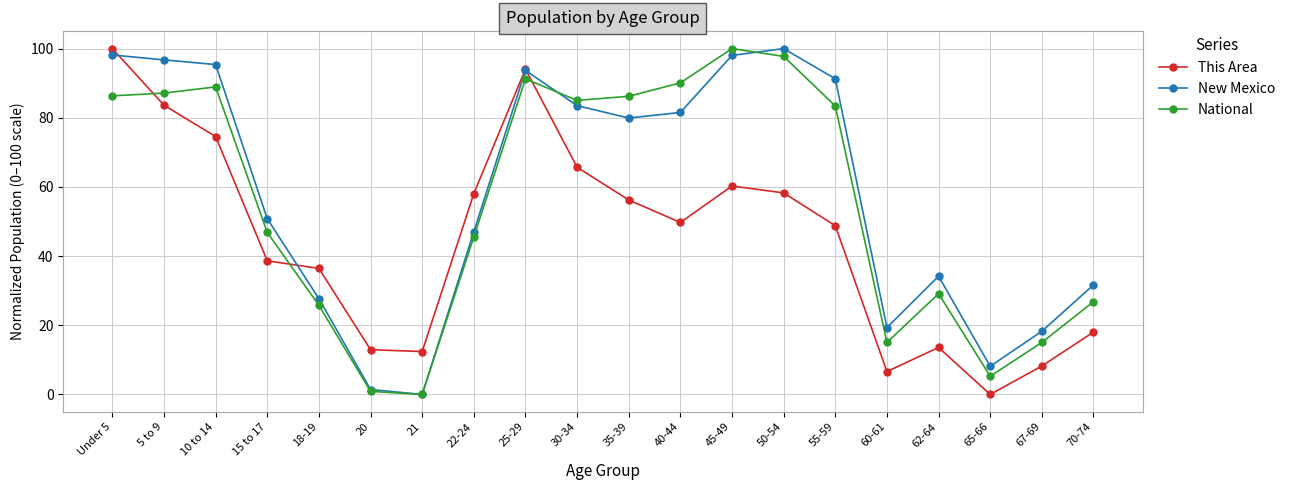

How many values in New Mexico are above zero?

19